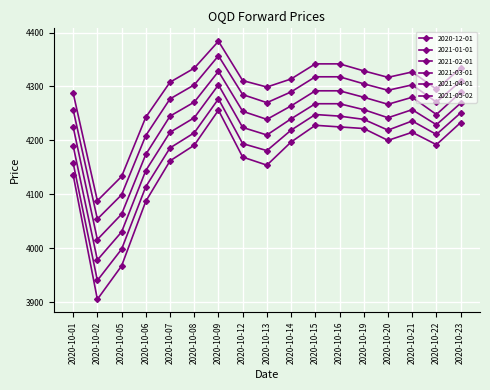

Reading right to left, what are all the values shown in this chart?

2020-12-01: 2020-10-23=4233	2020-10-22=4192	2020-10-21=4215	2020-10-20=4200	2020-10-19=4222	2020-10-16=4225	2020-10-15=4228	2020-10-14=4197	2020-10-13=4154	2020-10-12=4169	2020-10-09=4256	2020-10-08=4191	2020-10-07=4162	2020-10-06=4087	2020-10-05=3967	2020-10-02=3905	2020-10-01=4136
2021-01-01: 2020-10-23=4251	2020-10-22=4211	2020-10-21=4236	2020-10-20=4219	2020-10-19=4239	2020-10-16=4245	2020-10-15=4248	2020-10-14=4219	2020-10-13=4181	2020-10-12=4194	2020-10-09=4277	2020-10-08=4214	2020-10-07=4186	2020-10-06=4114	2020-10-05=3998	2020-10-02=3940	2020-10-01=4158
2021-02-01: 2020-10-23=4269	2020-10-22=4229	2020-10-21=4257	2020-10-20=4242	2020-10-19=4257	2020-10-16=4268	2020-10-15=4268	2020-10-14=4240	2020-10-13=4210	2020-10-12=4224	2020-10-09=4303	2020-10-08=4242	2020-10-07=4215	2020-10-06=4144	2020-10-05=4030	2020-10-02=3978	2020-10-01=4190
2021-03-01: 2020-10-23=4289	2020-10-22=4248	2020-10-21=4280	2020-10-20=4267	2020-10-19=4280	2020-10-16=4292	2020-10-15=4292	2020-10-14=4264	2020-10-13=4239	2020-10-12=4254	2020-10-09=4328	2020-10-08=4271	2020-10-07=4245	2020-10-06=4174	2020-10-05=4063	2020-10-02=4016	2020-10-01=4225
2021-04-01: 2020-10-23=4310	2020-10-22=4271	2020-10-21=4303	2020-10-20=4293	2020-10-19=4305	2020-10-16=4318	2020-10-15=4318	2020-10-14=4290	2020-10-13=4270	2020-10-12=4285	2020-10-09=4357	2020-10-08=4303	2020-10-07=4277	2020-10-06=4209	2020-10-05=4099	2020-10-02=4054	2020-10-01=4257
2021-05-02: 2020-10-23=4334	2020-10-22=4295	2020-10-21=4327	2020-10-20=4317	2020-10-19=4329	2020-10-16=4342	2020-10-15=4342	2020-10-14=4314	2020-10-13=4299	2020-10-12=4311	2020-10-09=4384	2020-10-08=4334	2020-10-07=4308	2020-10-06=4243	2020-10-05=4133	2020-10-02=4088	2020-10-01=4288